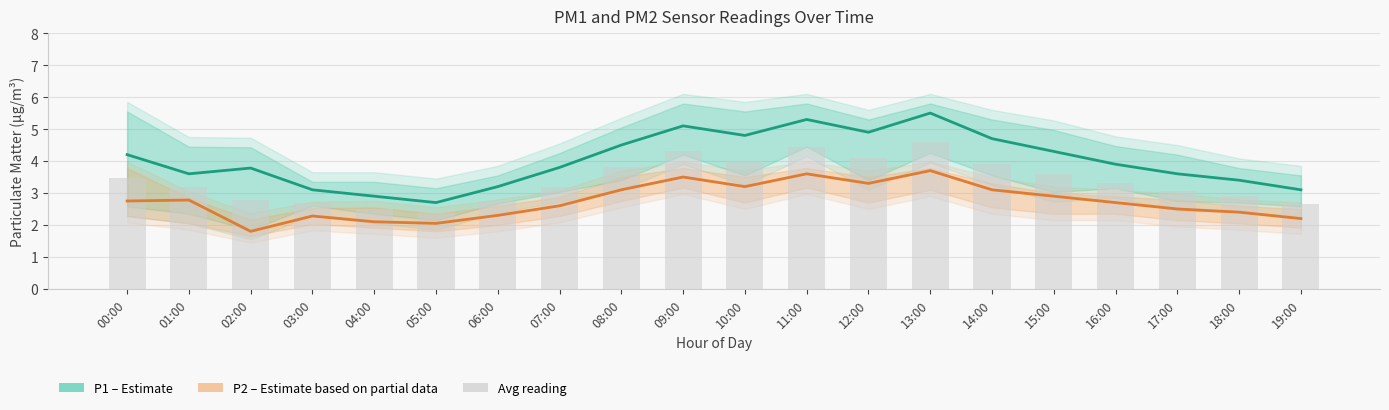

Which series has the largest total across all categories?

P1 (Estimate)